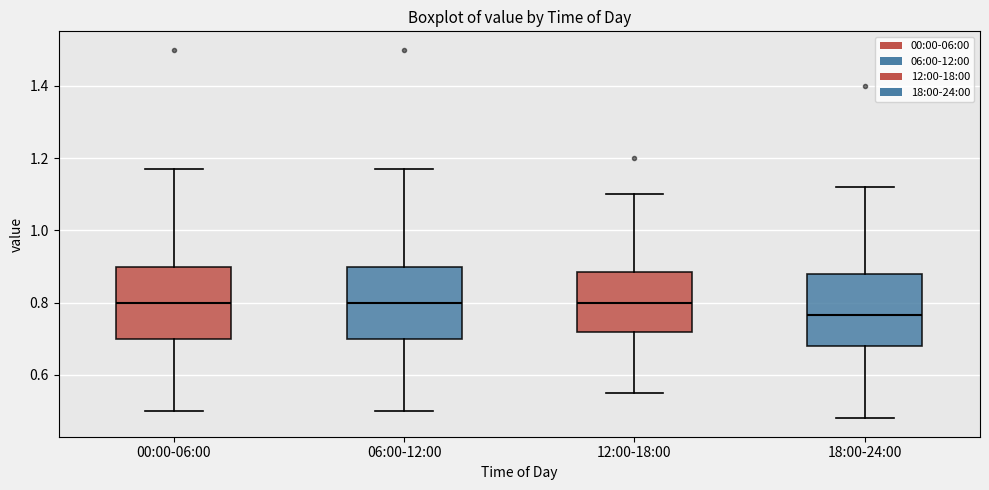

Reading left to right, transcribe this box plot: for each box, give where its median line is, the range the box spans, and where its two whiskers end, as read against the y-axis. The values are not printed on the chart, so give them approximately, as read against the axis.

00:00-06:00: median 0.80, box 0.70 to 0.90, whiskers 0.50 to 1.18
06:00-12:00: median 0.80, box 0.70 to 0.90, whiskers 0.50 to 1.18
12:00-18:00: median 0.80, box 0.72 to 0.88, whiskers 0.56 to 1.10
18:00-24:00: median 0.76, box 0.68 to 0.88, whiskers 0.48 to 1.12